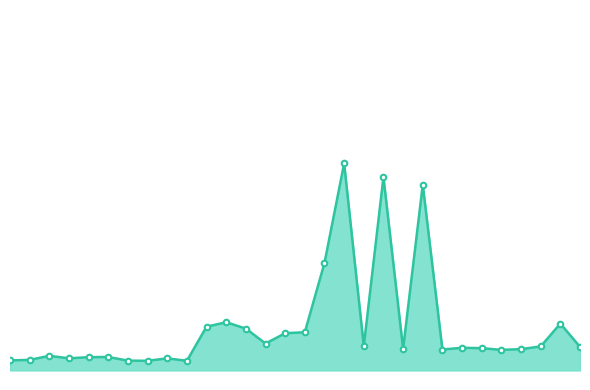

Is this an area chart (filled region under the line)?

Yes